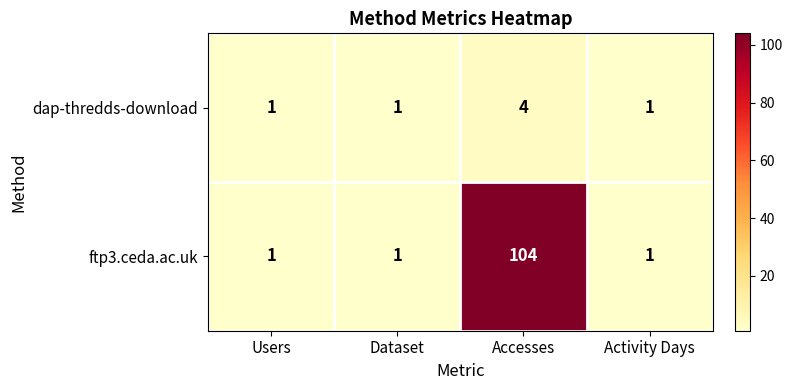

At which category is the sum across all series the highest?

Accesses